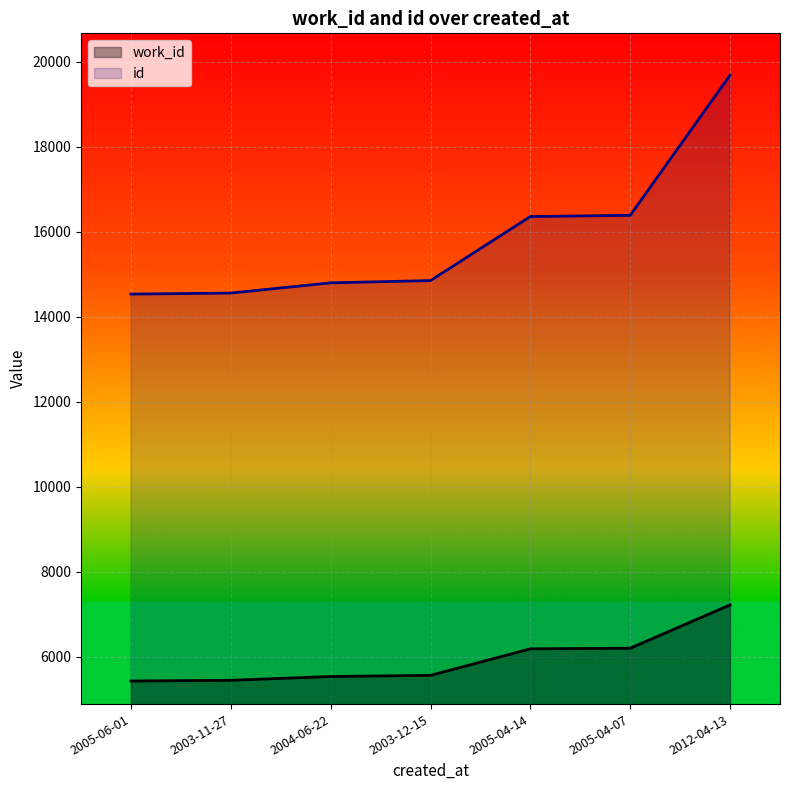

What is the spread (max minus min) of values at 2004-06-22?

9267